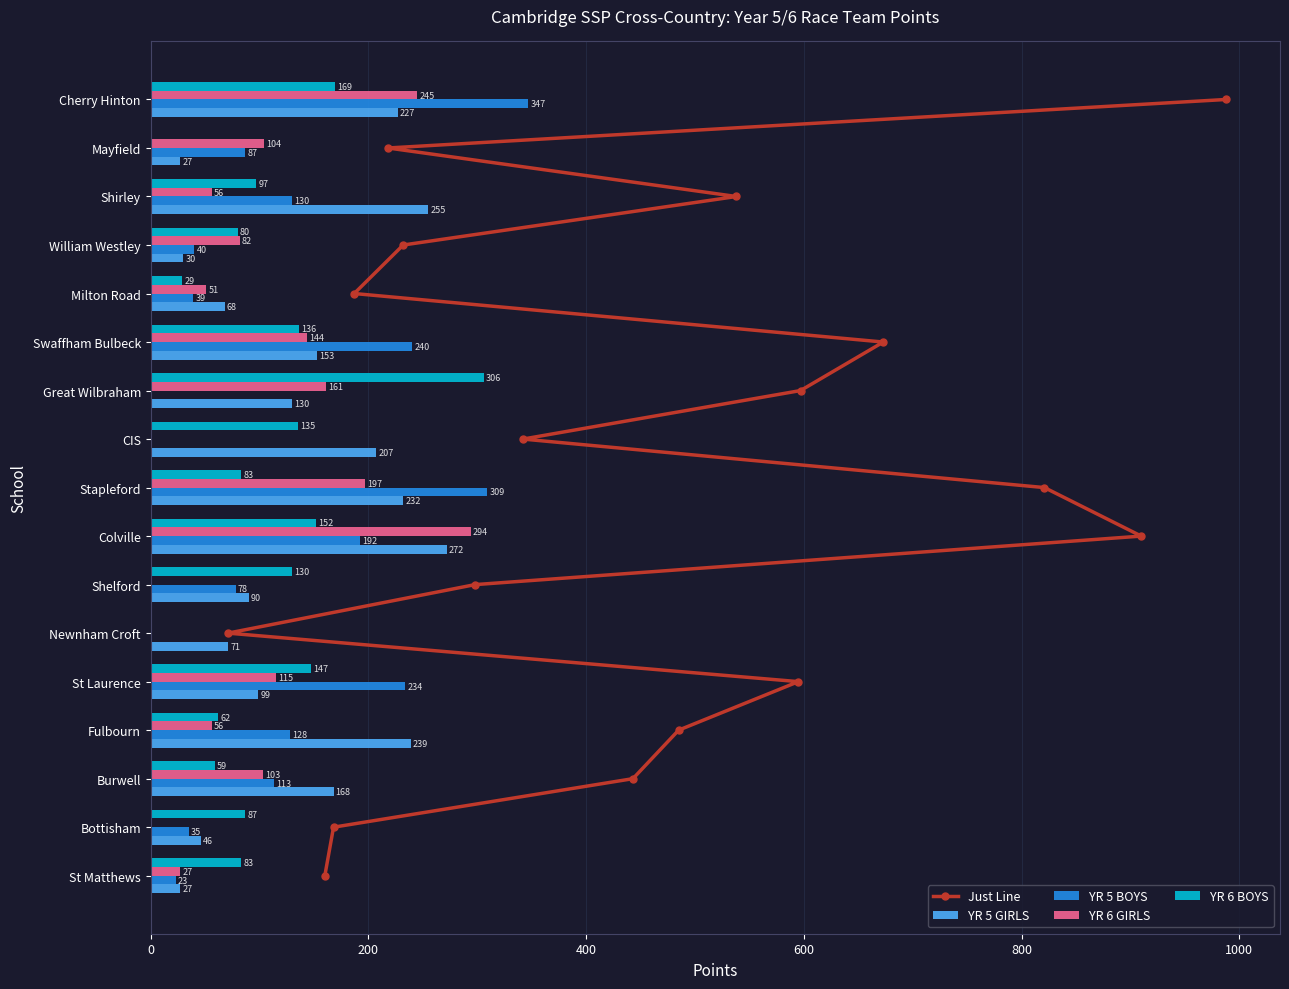

Read the YR 5 BOYS value at Shirley.

130